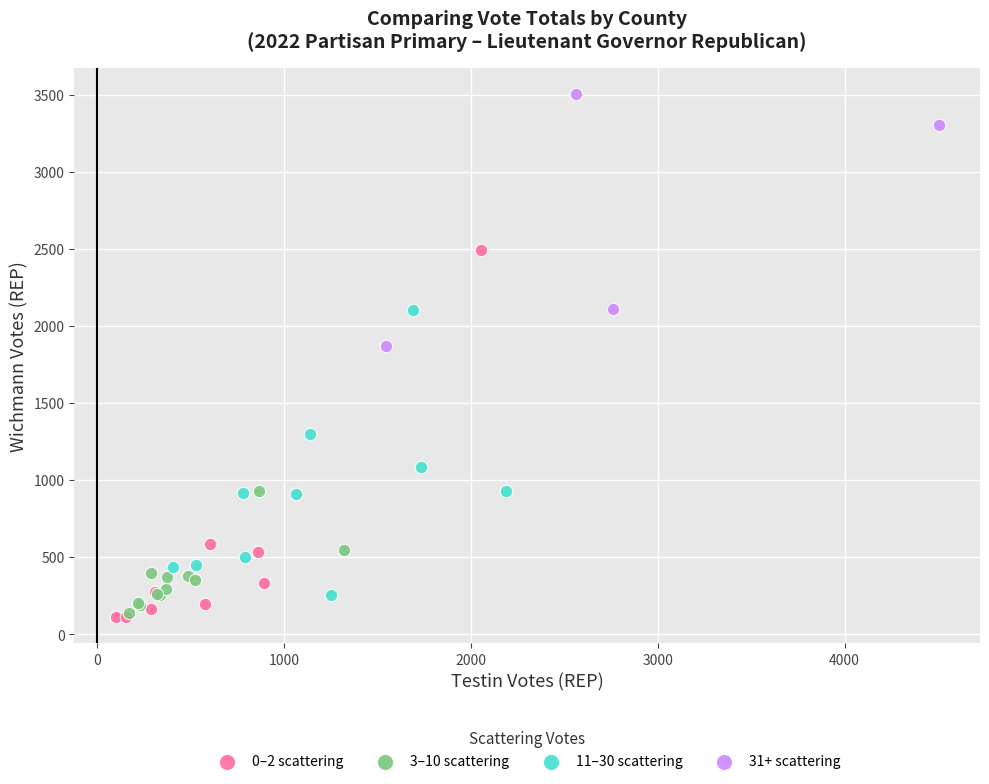

Which series has the widest spread of Y values?

0–2 scattering